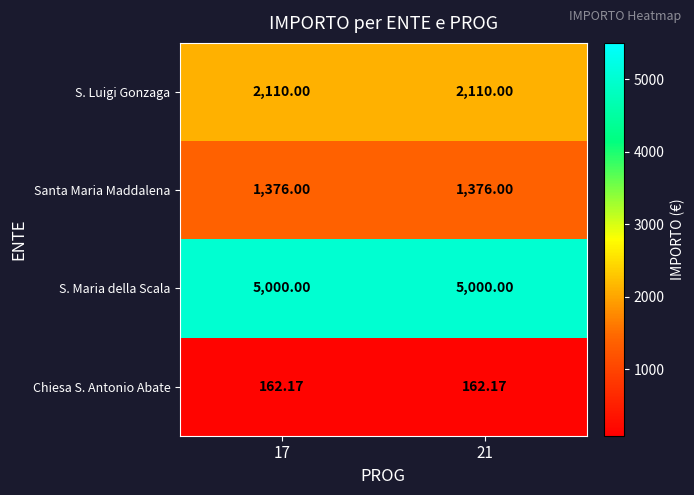

Which series has the largest total across all categories?

S. Maria della Scala